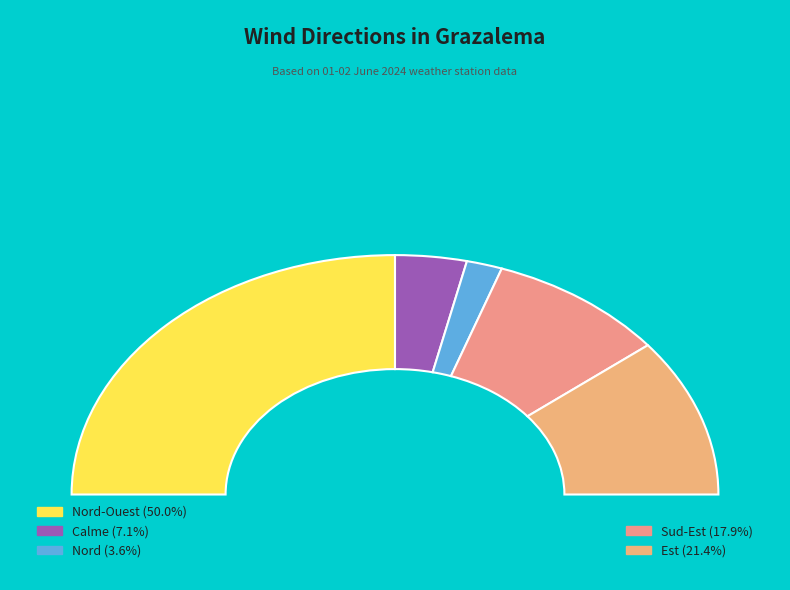

Approximately how many times larger is the value at Calme compared to Nord?

2.0